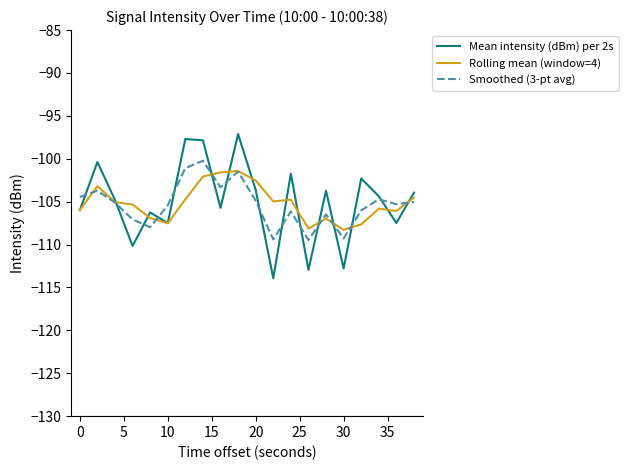

Which series has the largest range (max minus min)?

Mean intensity (dBm) per 2s